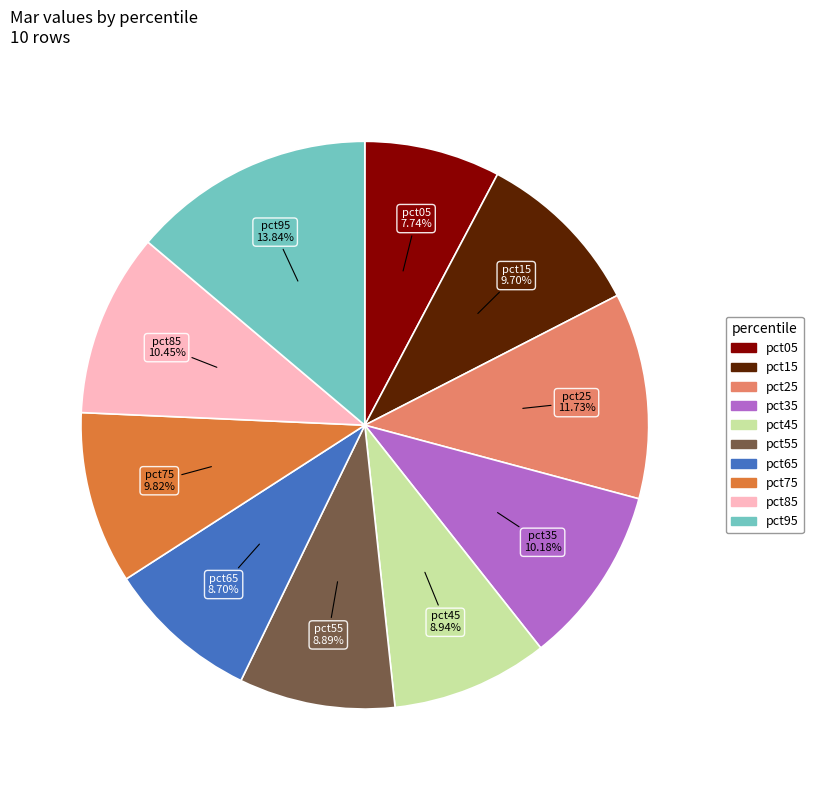

To the nearest percent, what is the difference between the pct95 and pct05 slice percentages?

6%